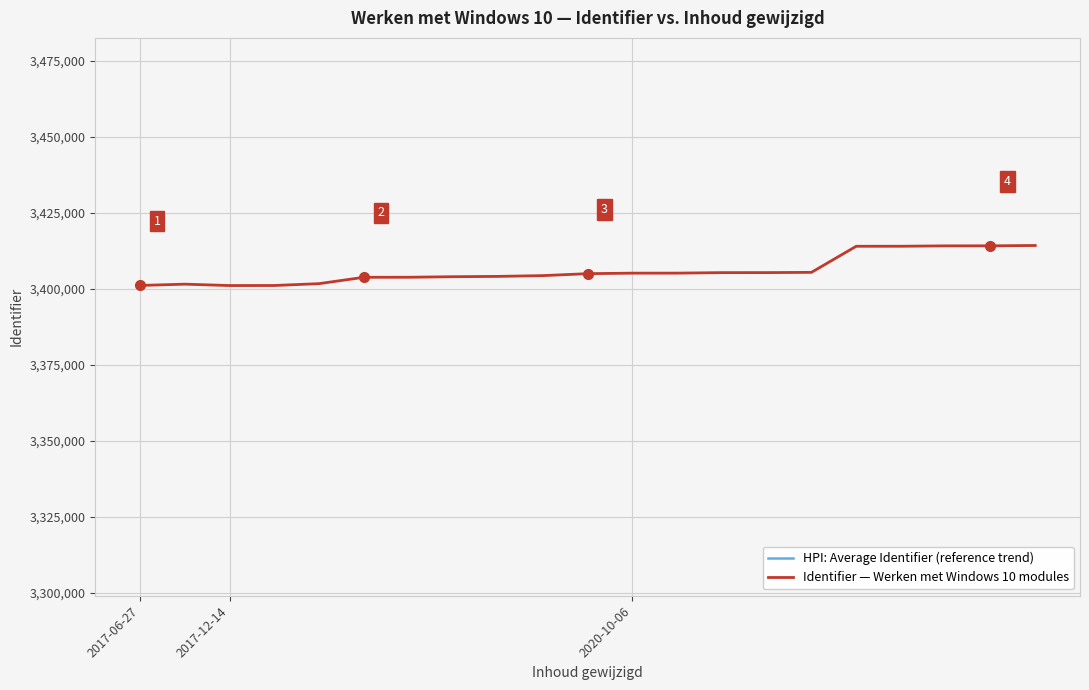

What are all the series names shown in the legend?

HPI: Average Identifier (reference trend), Identifier — Werken met Windows 10 modules